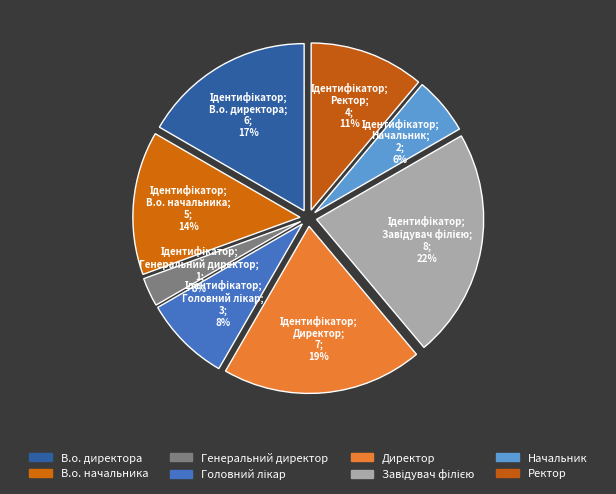

What percentage is the В.о. директора slice, to the nearest percent?

17%